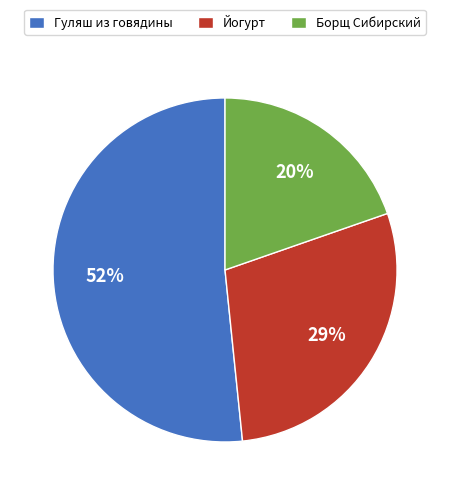

Do Гуляш из говядины and Борщ Сибирский together represent more than half of the pie?

Yes